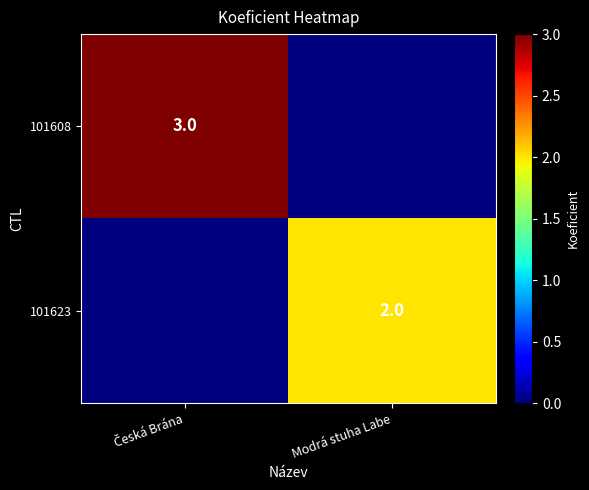

The 101623 series shows 2 at Modrá stuha Labe. True or false?

True